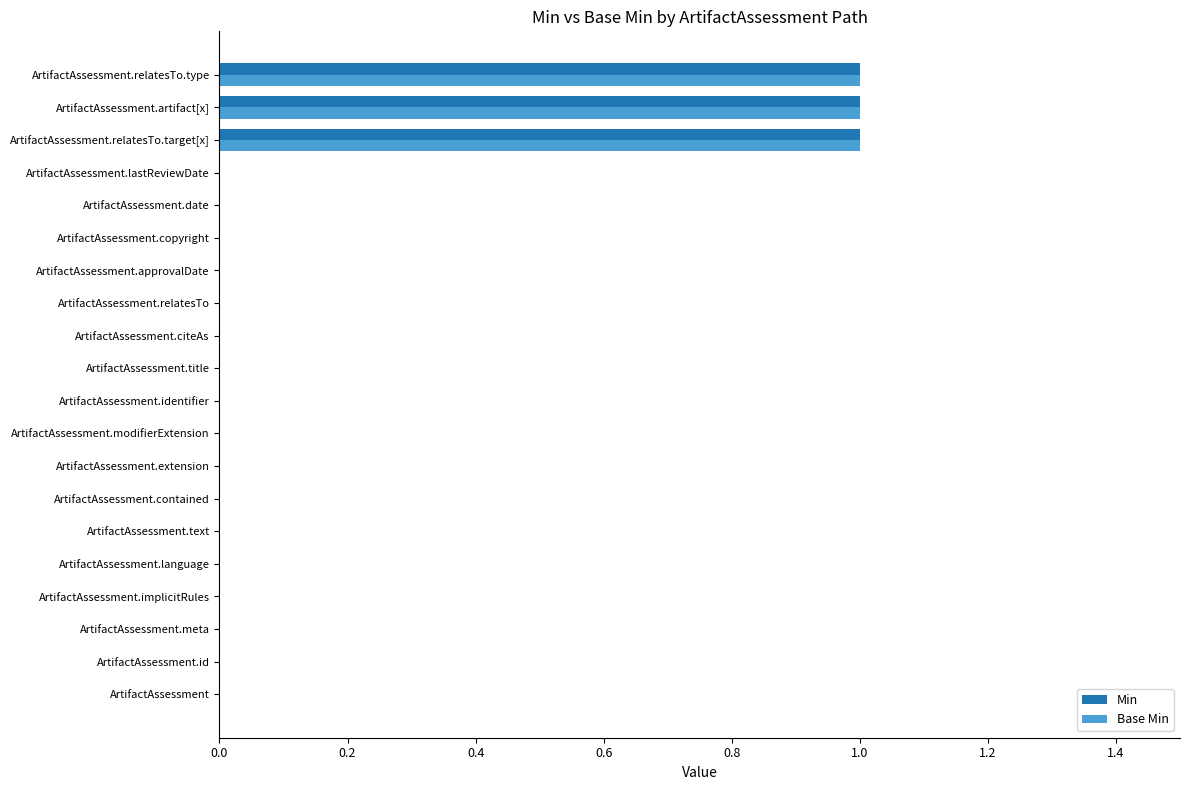

Is it true that Base Min equals 0 at ArtifactAssessment.text?

True